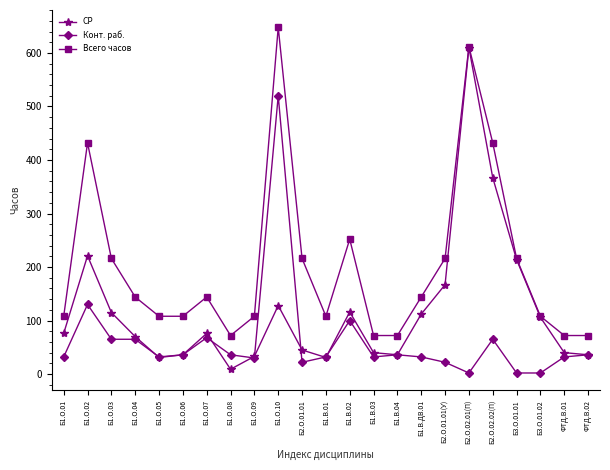

List the series in order of their peak value, lowest first.

Конт. раб., СР, Всего часов